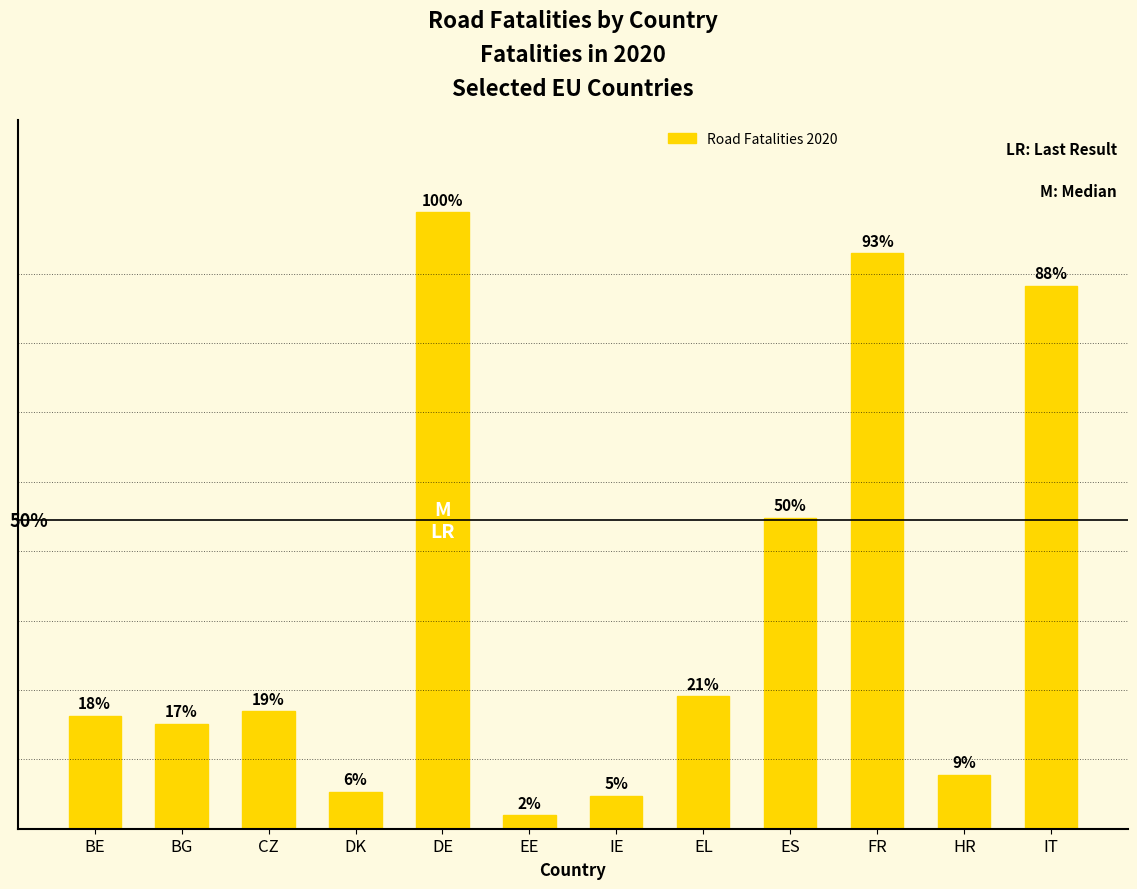

Which category has the highest value across all series?

DE